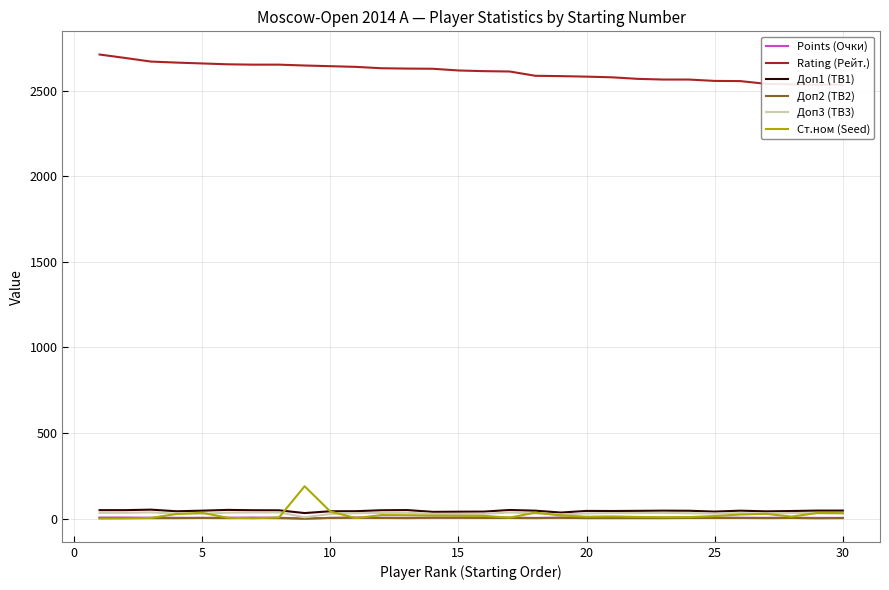

Which series has the largest total across all categories?

Rating (Рейт.)